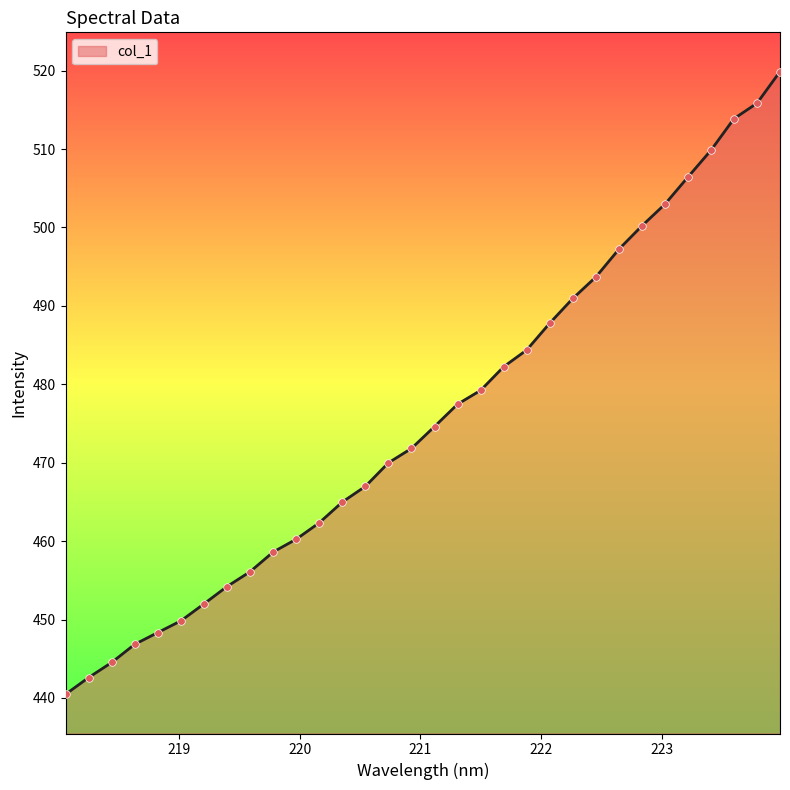

What is the difference between the maximum and minimum values?

79.4